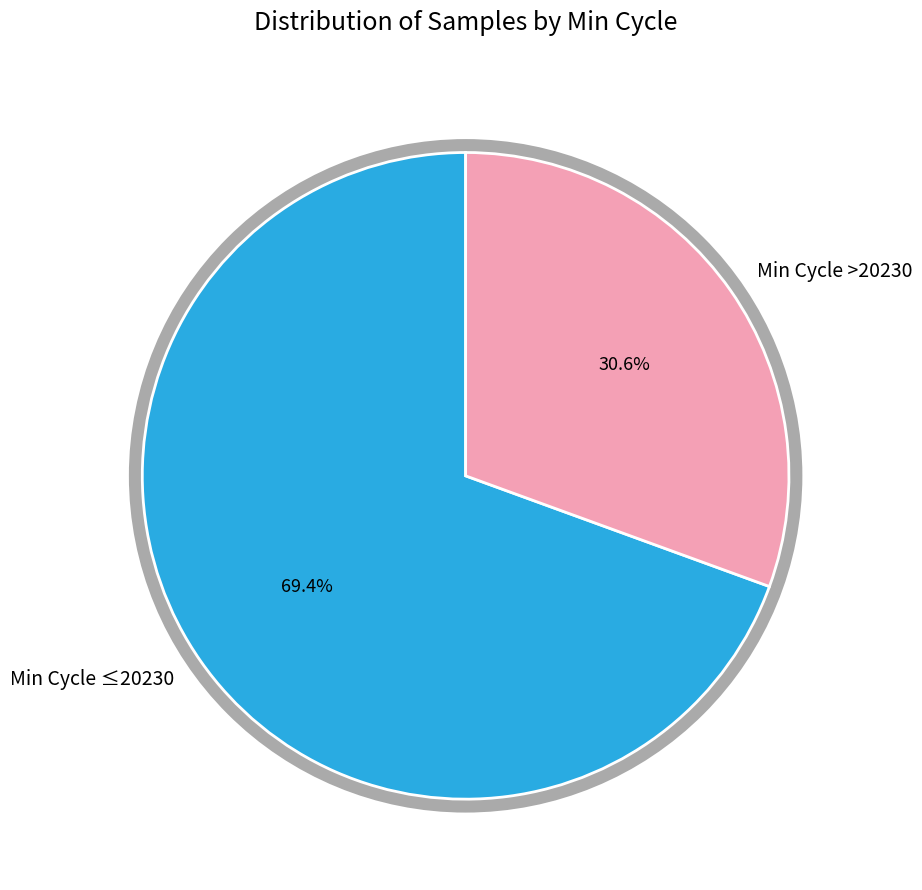

Rank the categories by value from lowest to highest.

Min Cycle >20230, Min Cycle ≤20230